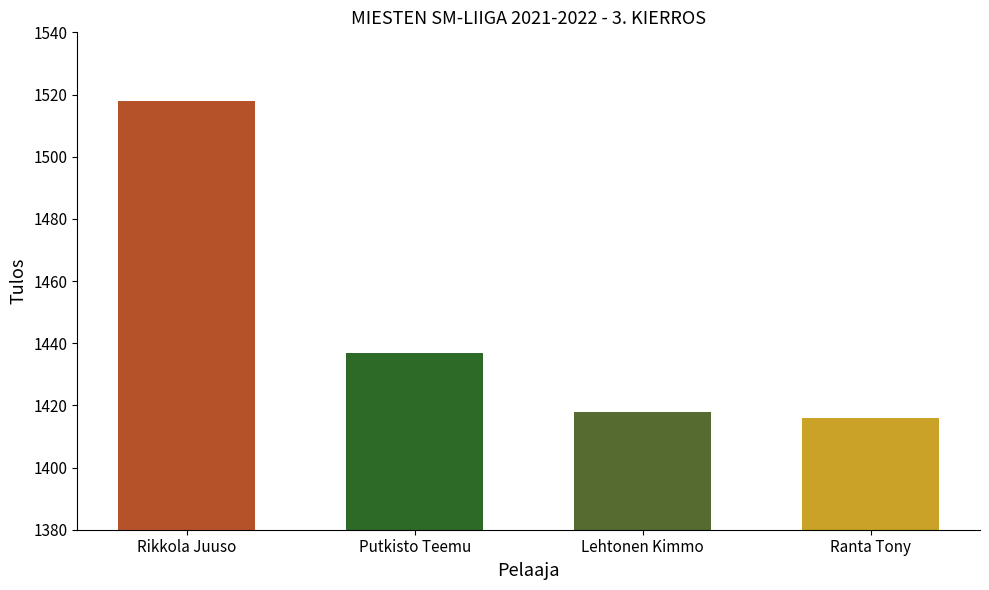

Does the chart contain stacked bars?

No